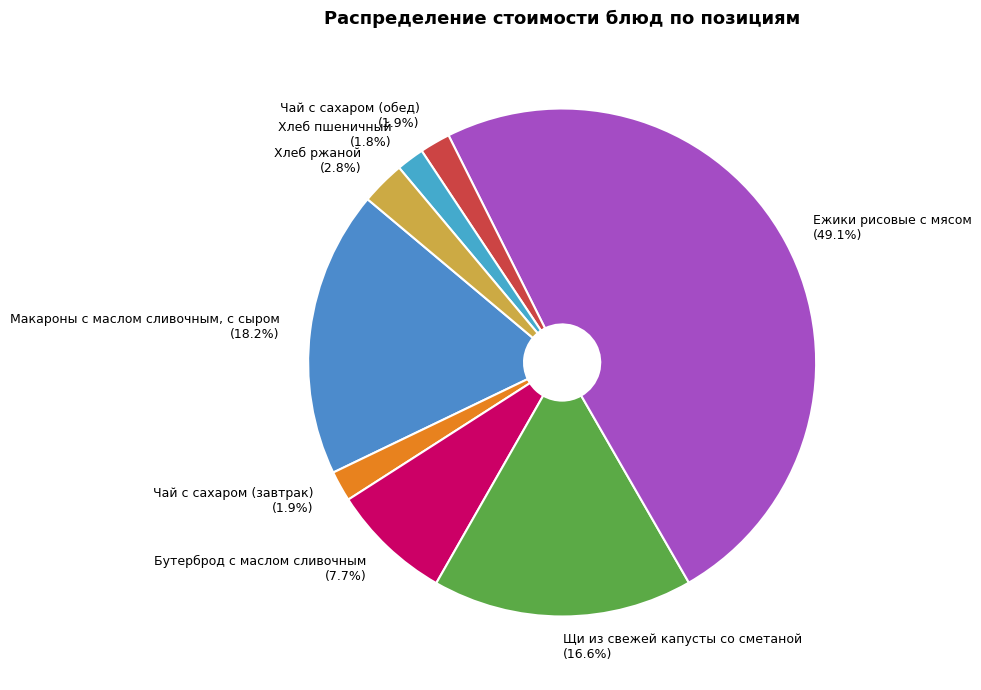

How many slices are in this pie chart?

8